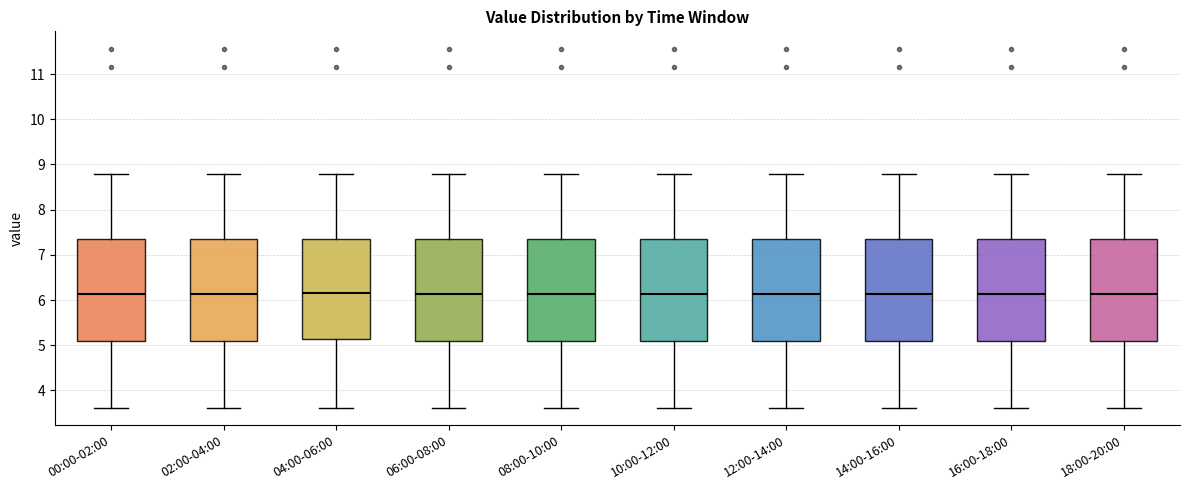

Reading left to right, transcribe this box plot: for each box, give where its median line is, the range the box spans, and where its two whiskers end, as read against the y-axis. The values are not printed on the chart, so give them approximately, as read against the axis.

00:00-02:00: median 6.1, box 5.1 to 7.3, whiskers 3.6 to 8.8
02:00-04:00: median 6.1, box 5.1 to 7.3, whiskers 3.6 to 8.8
04:00-06:00: median 6.2, box 5.1 to 7.3, whiskers 3.6 to 8.8
06:00-08:00: median 6.1, box 5.1 to 7.3, whiskers 3.6 to 8.8
08:00-10:00: median 6.1, box 5.1 to 7.3, whiskers 3.6 to 8.8
10:00-12:00: median 6.1, box 5.1 to 7.3, whiskers 3.6 to 8.8
12:00-14:00: median 6.1, box 5.1 to 7.3, whiskers 3.6 to 8.8
14:00-16:00: median 6.1, box 5.1 to 7.3, whiskers 3.6 to 8.8
16:00-18:00: median 6.1, box 5.1 to 7.3, whiskers 3.6 to 8.8
18:00-20:00: median 6.1, box 5.1 to 7.3, whiskers 3.6 to 8.8